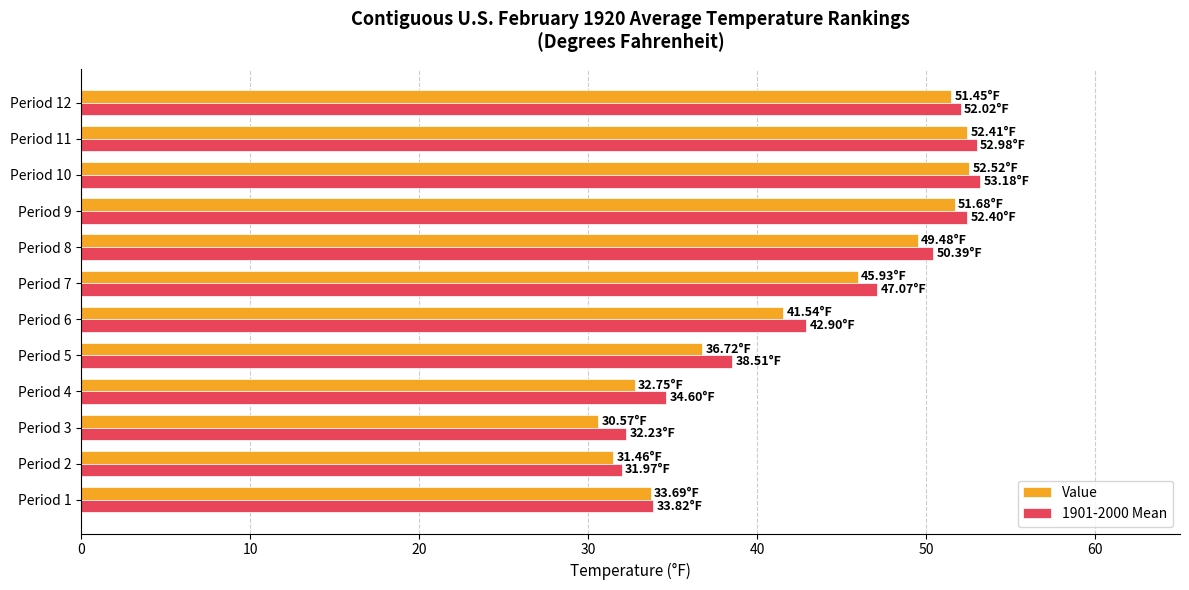

Is the value of 1901-2000 Mean at Period 6 greater than the value of Value at Period 2?

Yes